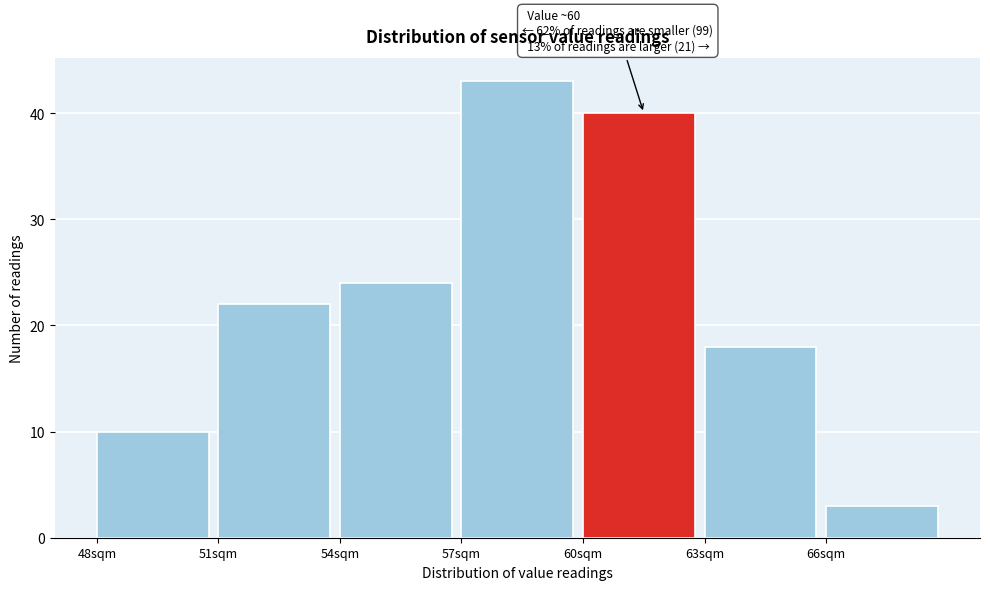

Which range on the x-axis has the tallest bar?

57 to 60